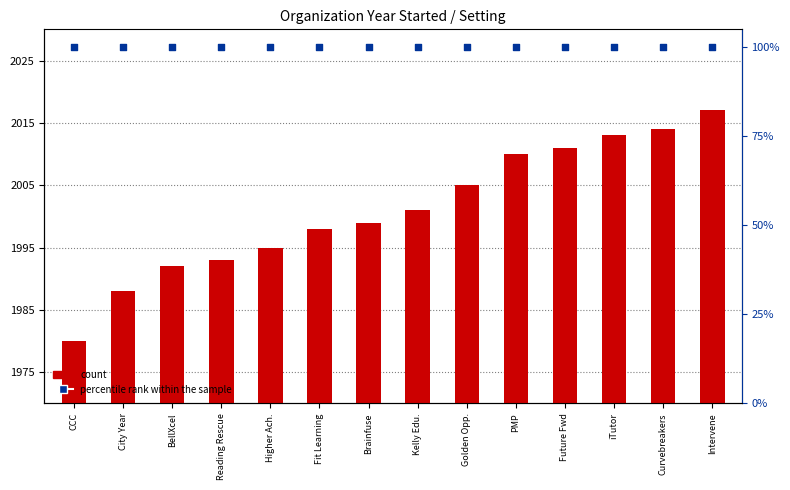

Which series reaches the maximum Y coordinate?

percentile rank within the sample